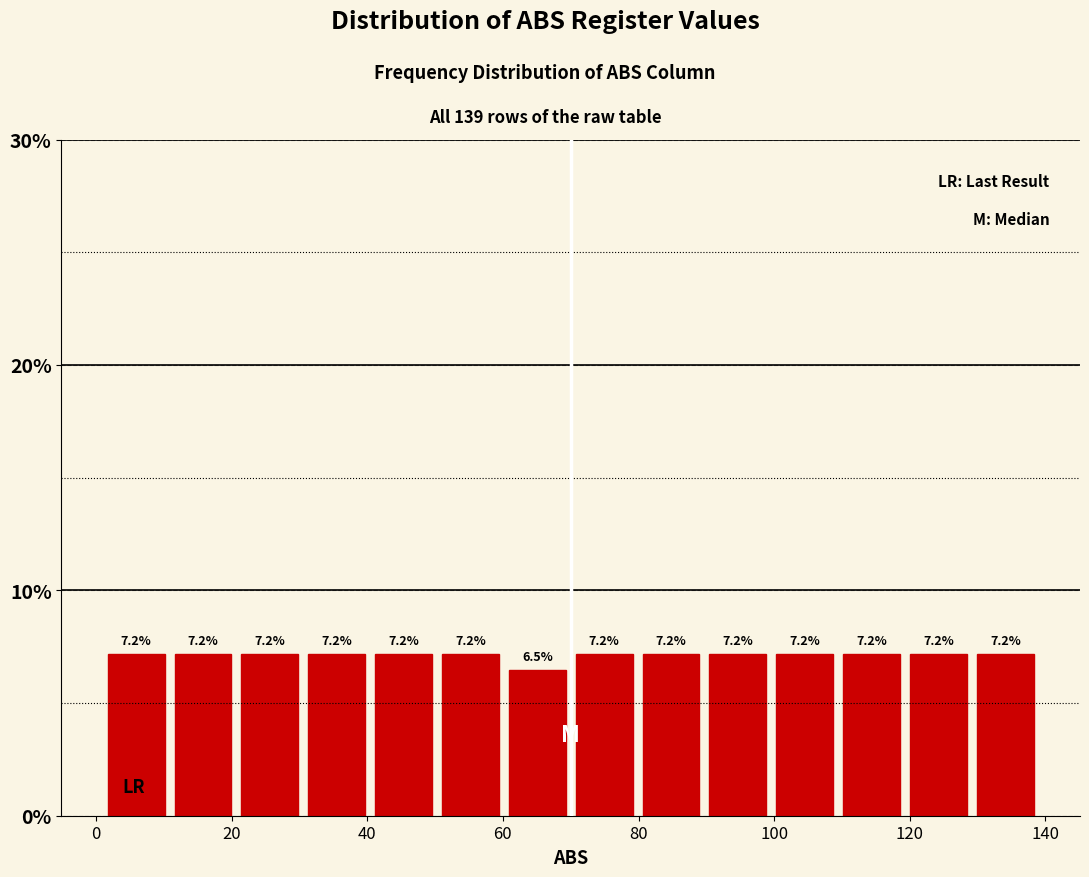

How tall is the bar that spans 80 to 90 on the x-axis? The bar edges are not printed on the chart, so give them approximately, as read against the axis.

7.2